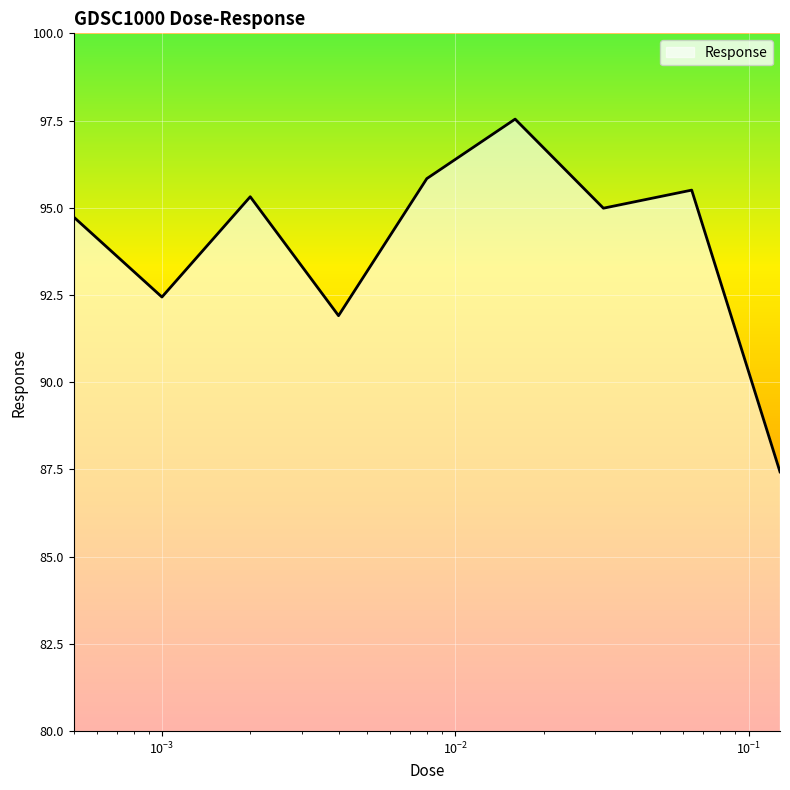

What is the minimum value shown in the chart?

87.4